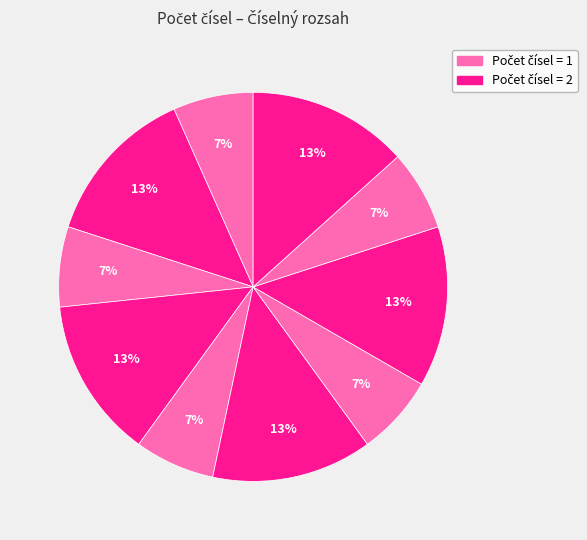

How many segments does this pie chart have?

10